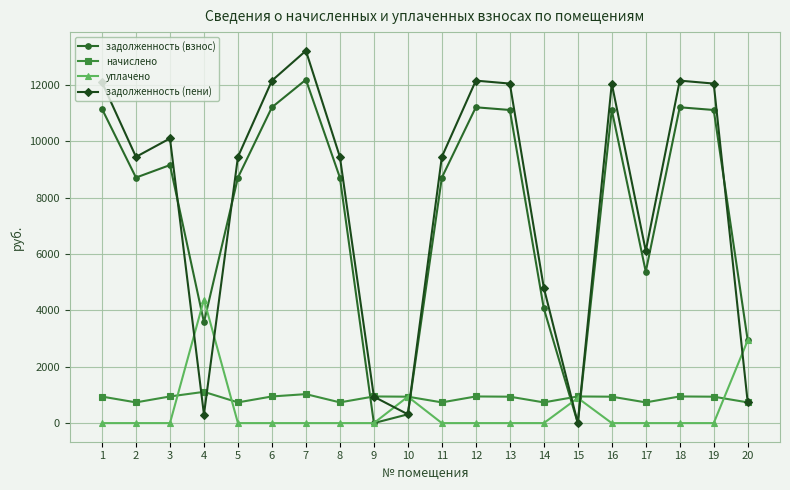

Where is the first local maximum for начислено?

4